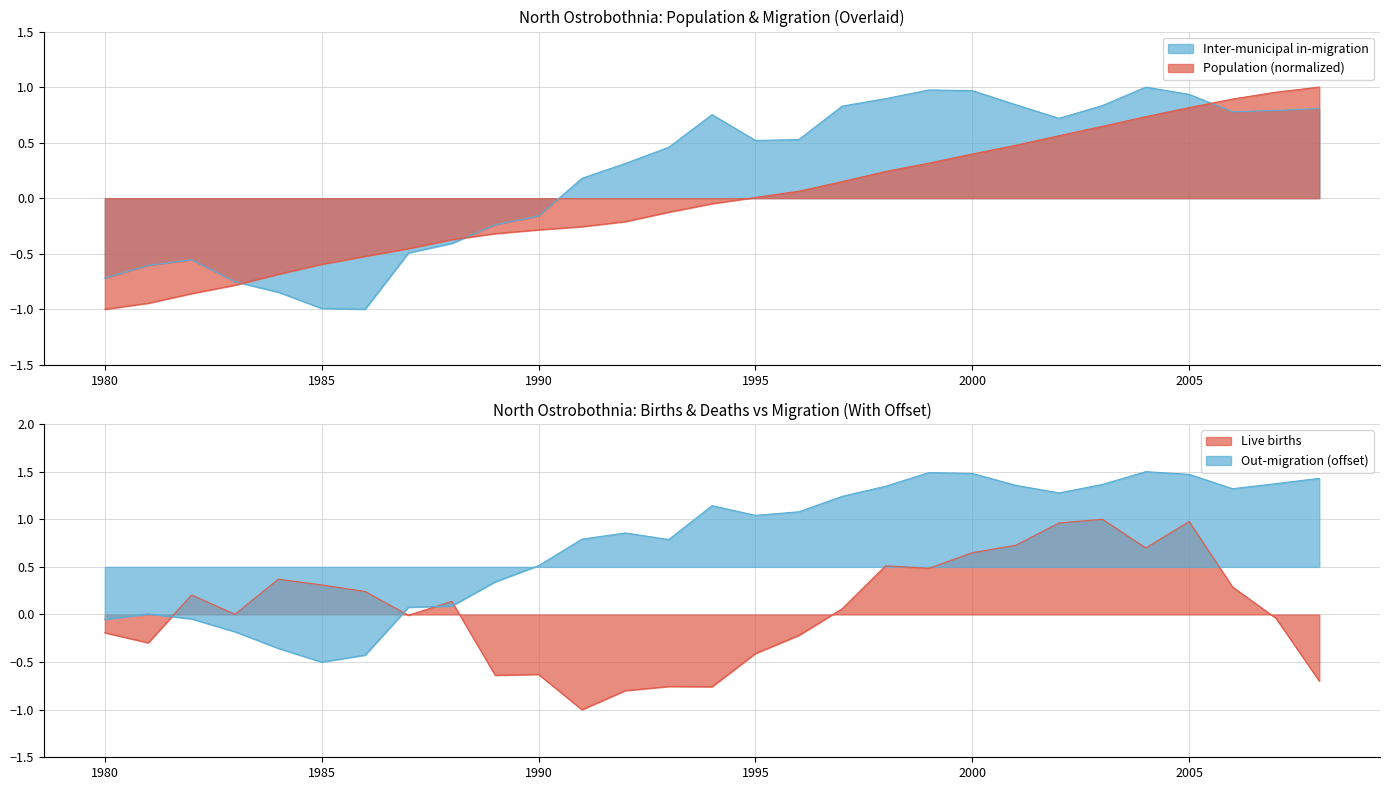

What is the total value across all series at 1984?

-1.5